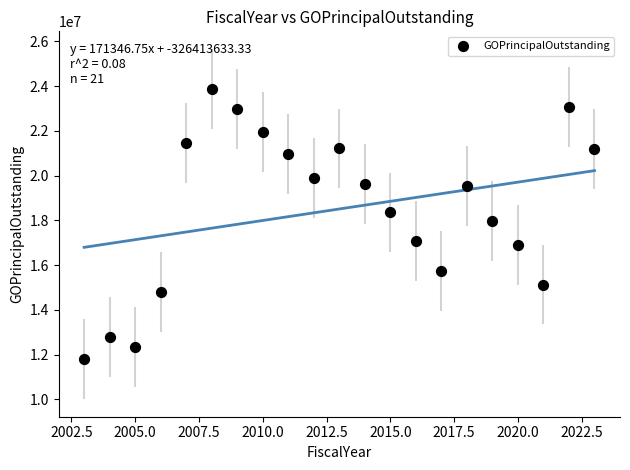

What is the range of X values (max minus min)?

20